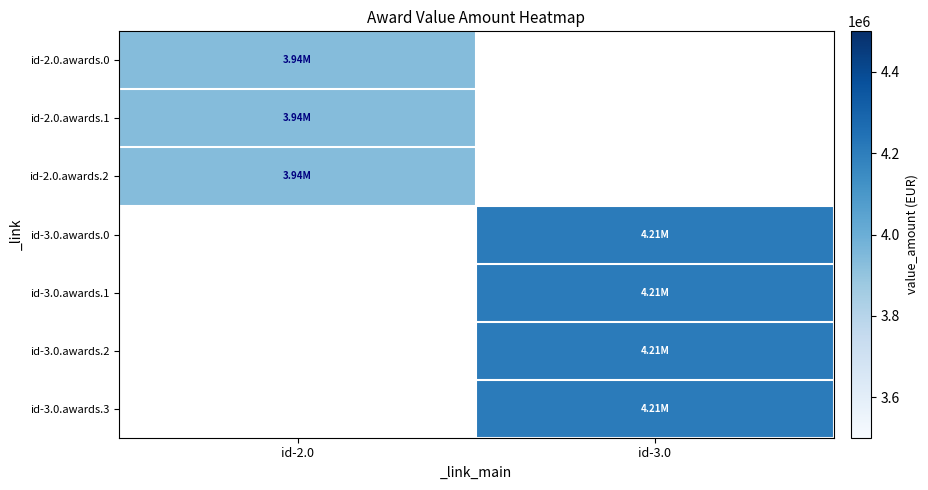

True or false: id-2.0.awards.0 has a value of 3936976.4 at id-2.0.

True